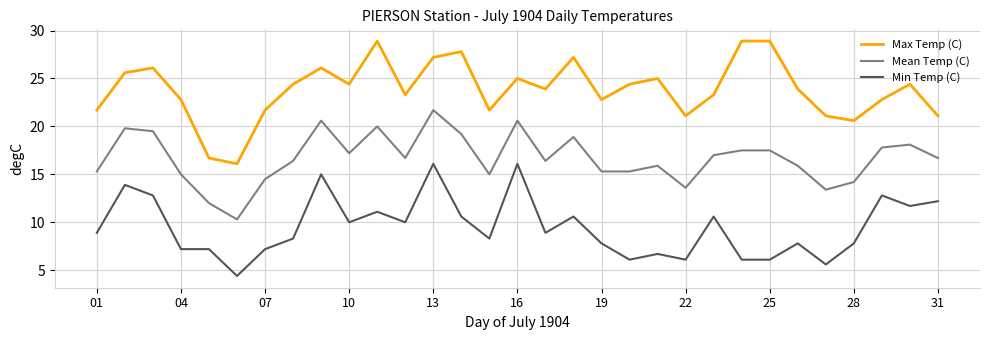

Rank the series by their average value, from lowest to highest.

Min Temp (C), Mean Temp (C), Max Temp (C)